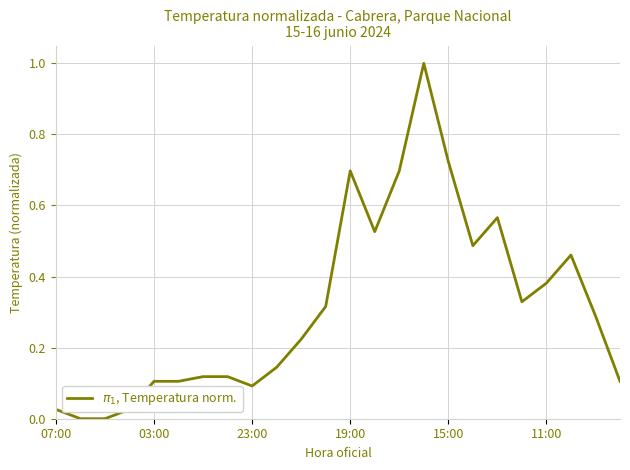

What is the difference between the maximum and minimum values?

1.0